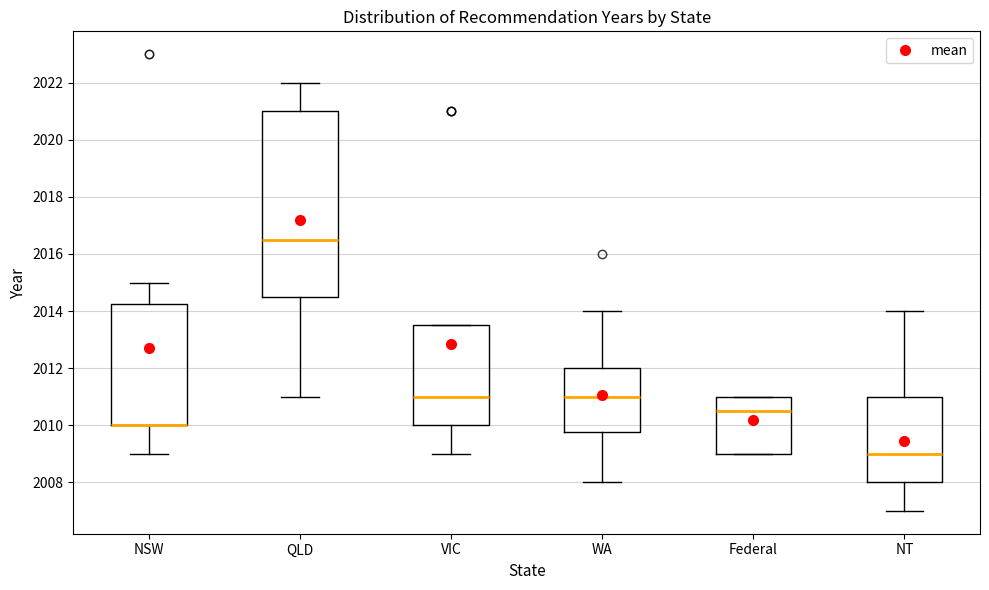

Reading left to right, read every box against the y-axis: the position of its median line, the range the box covers, and the ends of its whiskers. The values are not printed on the chart, so give them approximately, as read against the axis.

NSW: median 2010.0 (drawn on the box's lower edge), box 2010.0 to 2014.2, whiskers 2009.0 to 2015.0
QLD: median 2016.6, box 2014.6 to 2021.0, whiskers 2011.0 to 2022.0
VIC: median 2011.0, box 2010.0 to 2013.6, whiskers 2009.0 to 2013.6
WA: median 2011.0, box 2009.8 to 2012.0, whiskers 2008.0 to 2014.0
Federal: median 2010.6, box 2009.0 to 2011.0, whiskers 2009.0 to 2011.0
NT: median 2009.0, box 2008.0 to 2011.0, whiskers 2007.0 to 2014.0